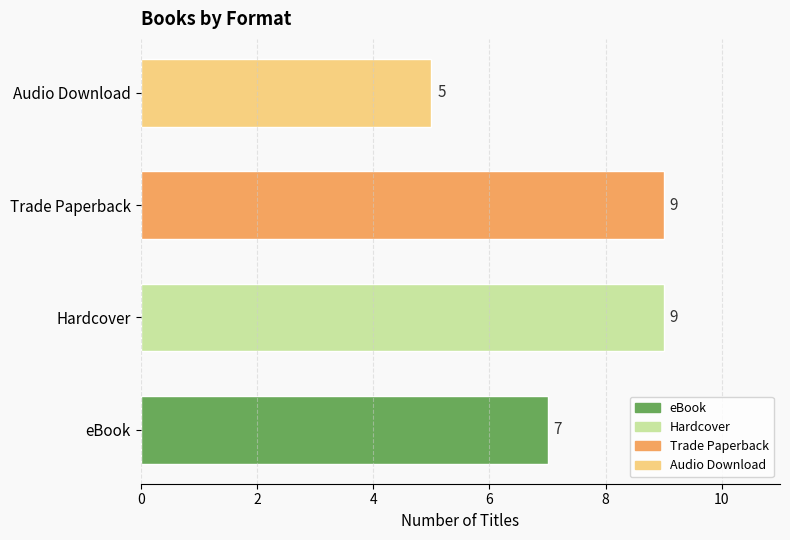

Reading top to bottom, transcribe all the data shown in this chart.

5	9	9	7